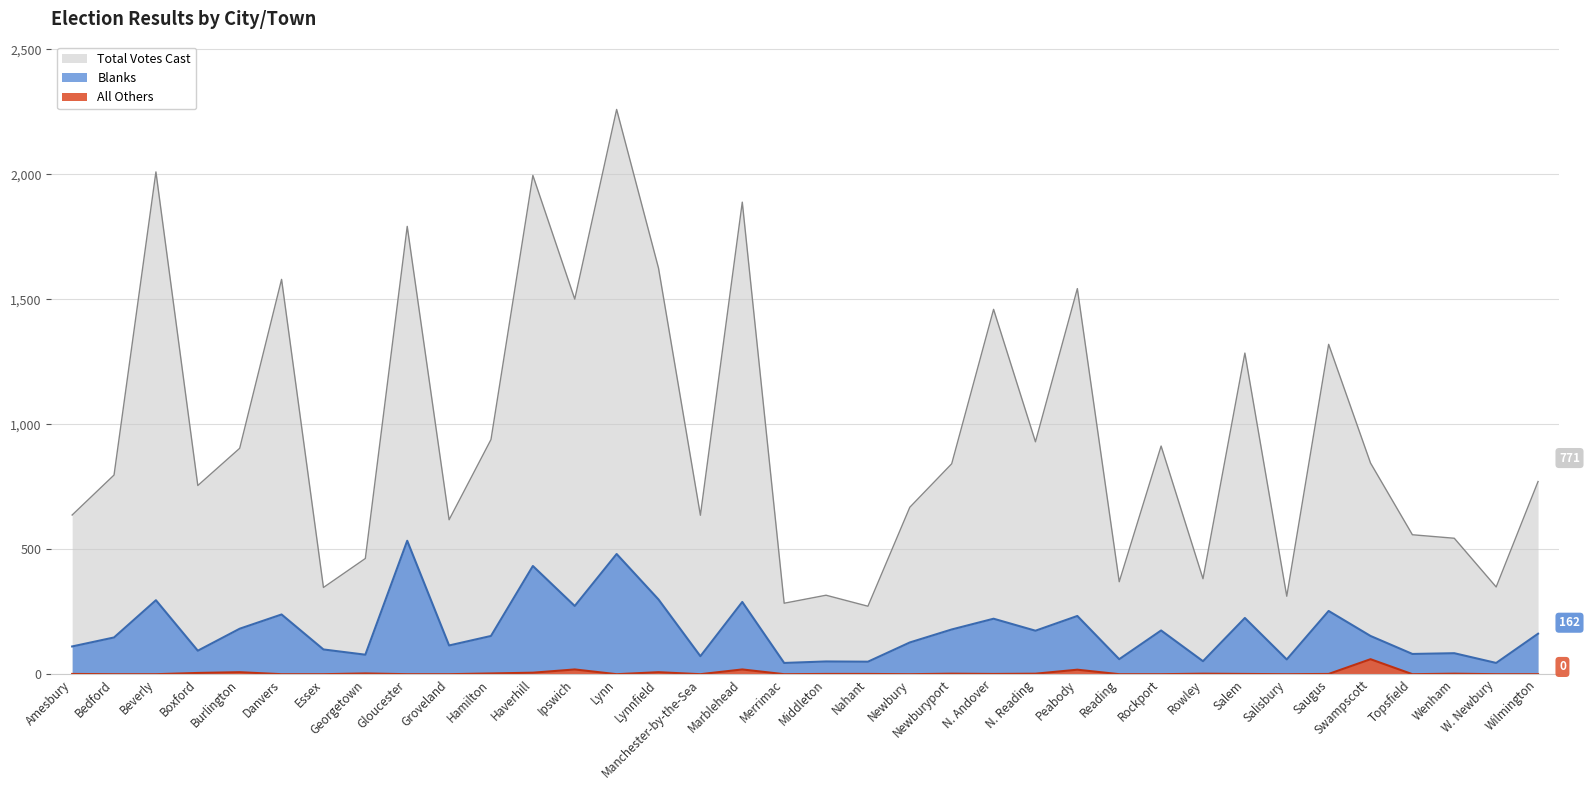

What is the total value across all series at Reading?

430